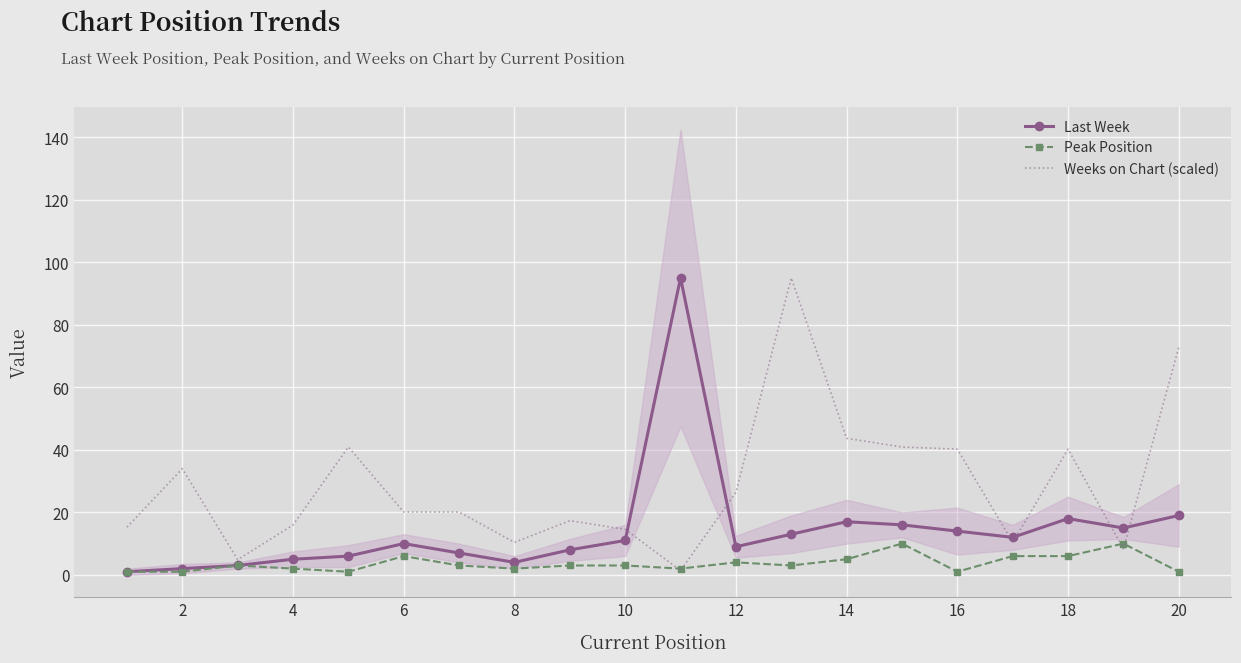

Which series has the largest range (max minus min)?

Last Week